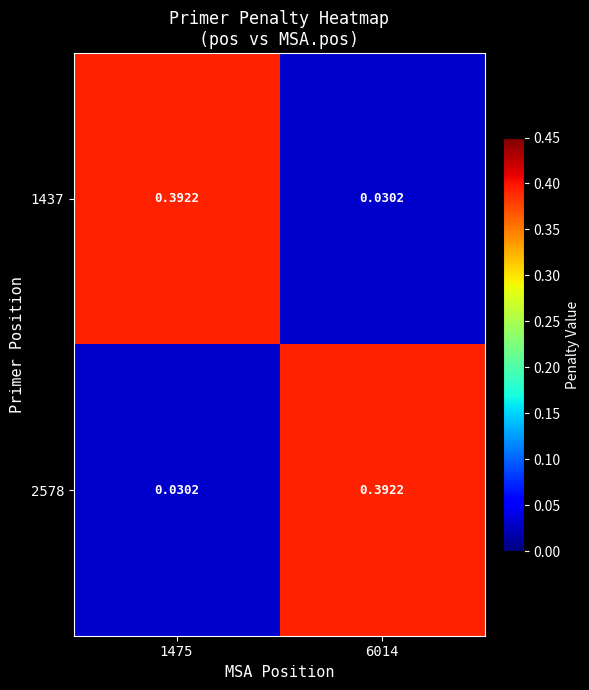

Is the value of 2578 at 6014 greater than the value of 1437 at 6014?

Yes